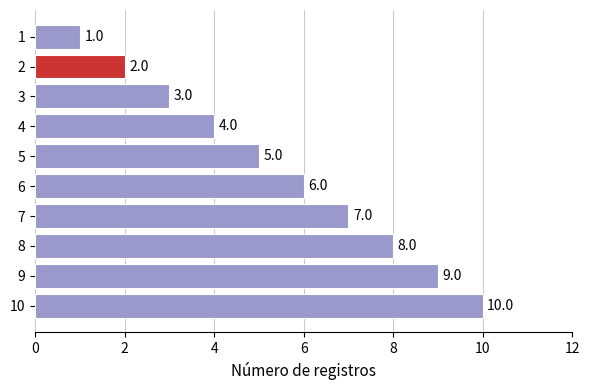

Rank the categories by value from lowest to highest.

1, 2, 3, 4, 5, 6, 7, 8, 9, 10